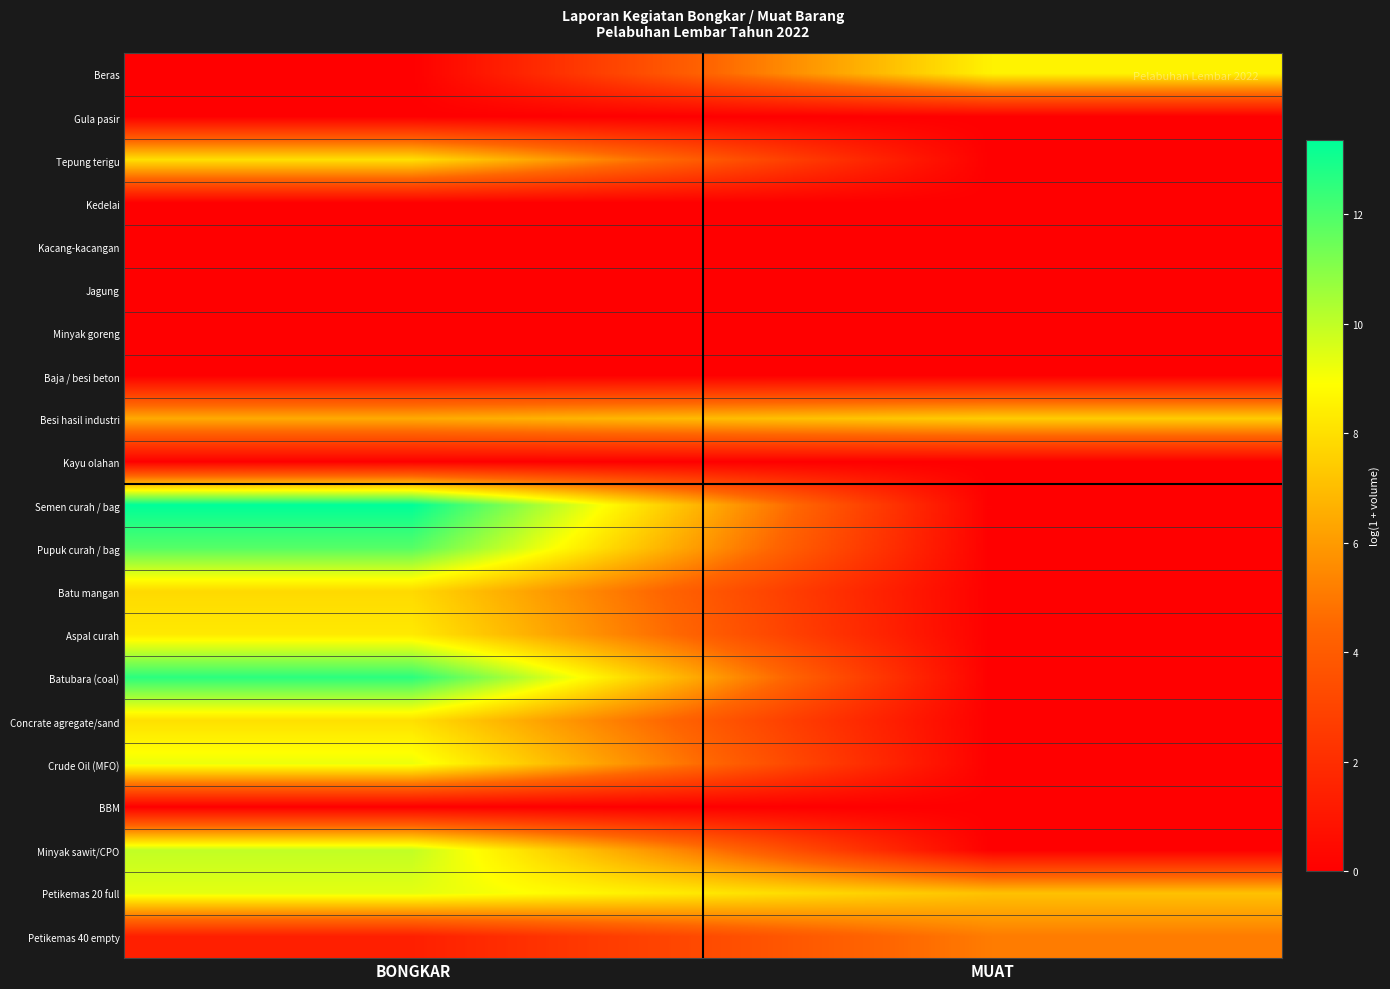

Reading left to right, what are all the values shown in this chart?

Beras: BONGKAR=0.0	MUAT=8.6
Gula pasir: BONGKAR=0.0	MUAT=0.0
Tepung terigu: BONGKAR=8.0	MUAT=0.0
Kedelai: BONGKAR=0.0	MUAT=0.0
Kacang-kacangan: BONGKAR=0.0	MUAT=0.0
Jagung: BONGKAR=0.0	MUAT=0.0
Minyak goreng: BONGKAR=0.0	MUAT=0.0
Baja / besi beton: BONGKAR=0.0	MUAT=0.0
Besi hasil industri: BONGKAR=6.4	MUAT=7.4
Kayu olahan: BONGKAR=0.0	MUAT=0.0
Semen curah / bag: BONGKAR=13.4	MUAT=0.0
Pupuk curah / bag: BONGKAR=11.9	MUAT=0.0
Batu mangan: BONGKAR=7.8	MUAT=0.0
Aspal curah: BONGKAR=8.3	MUAT=0.0
Batubara (coal): BONGKAR=12.6	MUAT=0.0
Concrate agregate/sand: BONGKAR=8.0	MUAT=0.0
Crude Oil (MFO): BONGKAR=9.2	MUAT=0.0
BBM: BONGKAR=0.0	MUAT=0.0
Minyak sawit/CPO: BONGKAR=10.0	MUAT=0.0
Petikemas 20 full: BONGKAR=9.4	MUAT=7.1
Petikemas 40 empty: BONGKAR=1.4	MUAT=5.1